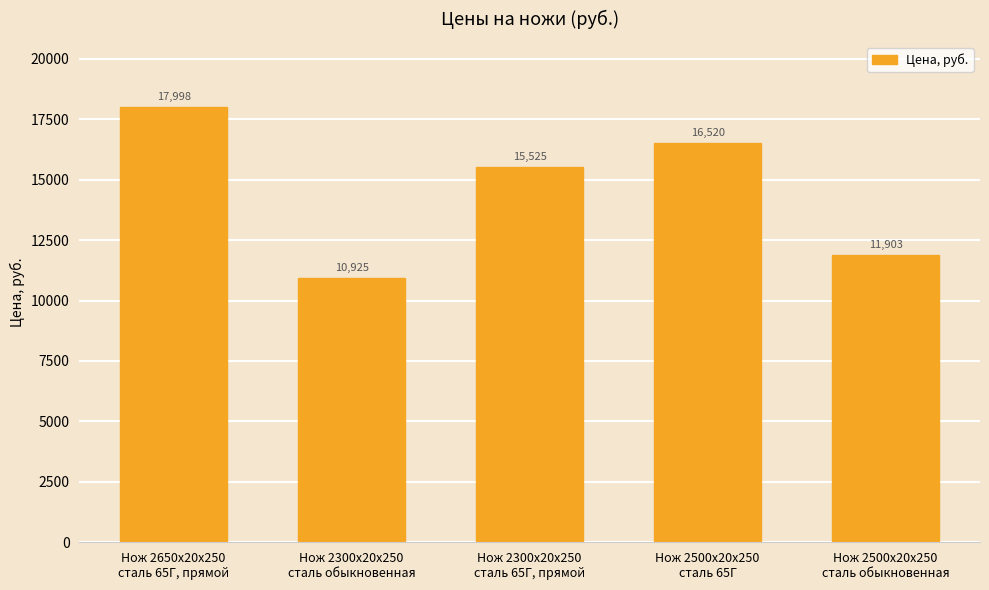

Which has a higher value, Нож 2300х20х250
сталь 65Г, прямой or Нож 2500х20х250
сталь 65Г?

Нож 2500х20х250
сталь 65Г